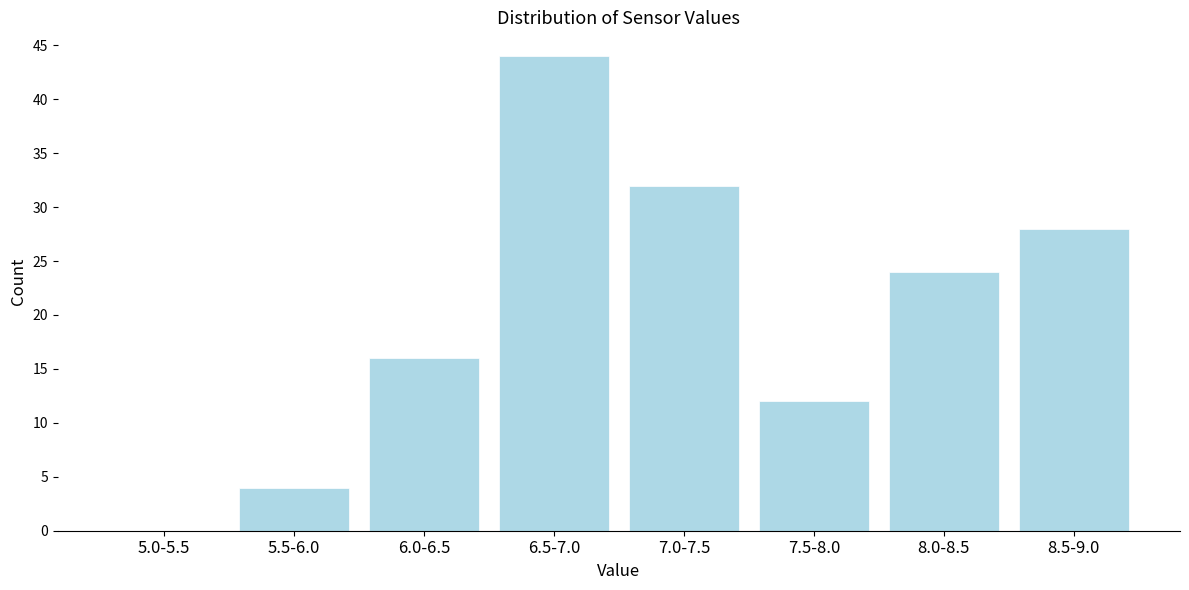

What is the ratio of the value at 8.0-8.5 to the value at 6.0-6.5?

1.5